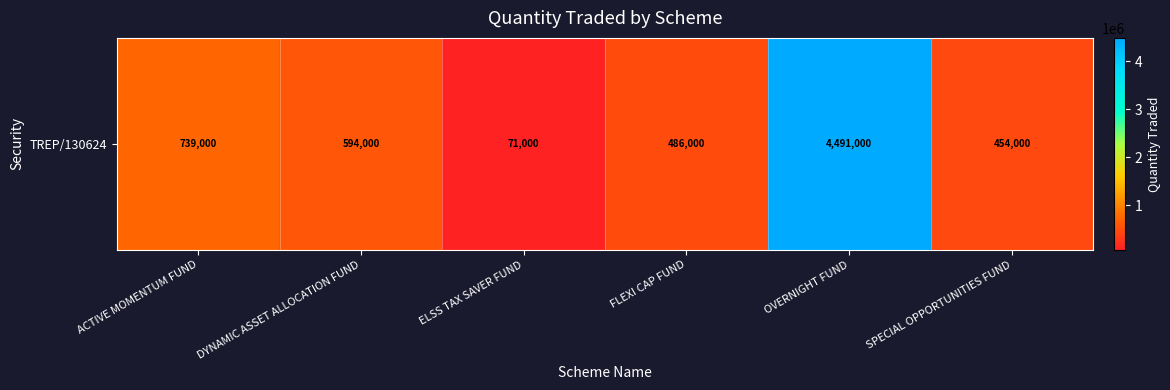

Between OVERNIGHT FUND and SPECIAL OPPORTUNITIES FUND, which is larger?

OVERNIGHT FUND